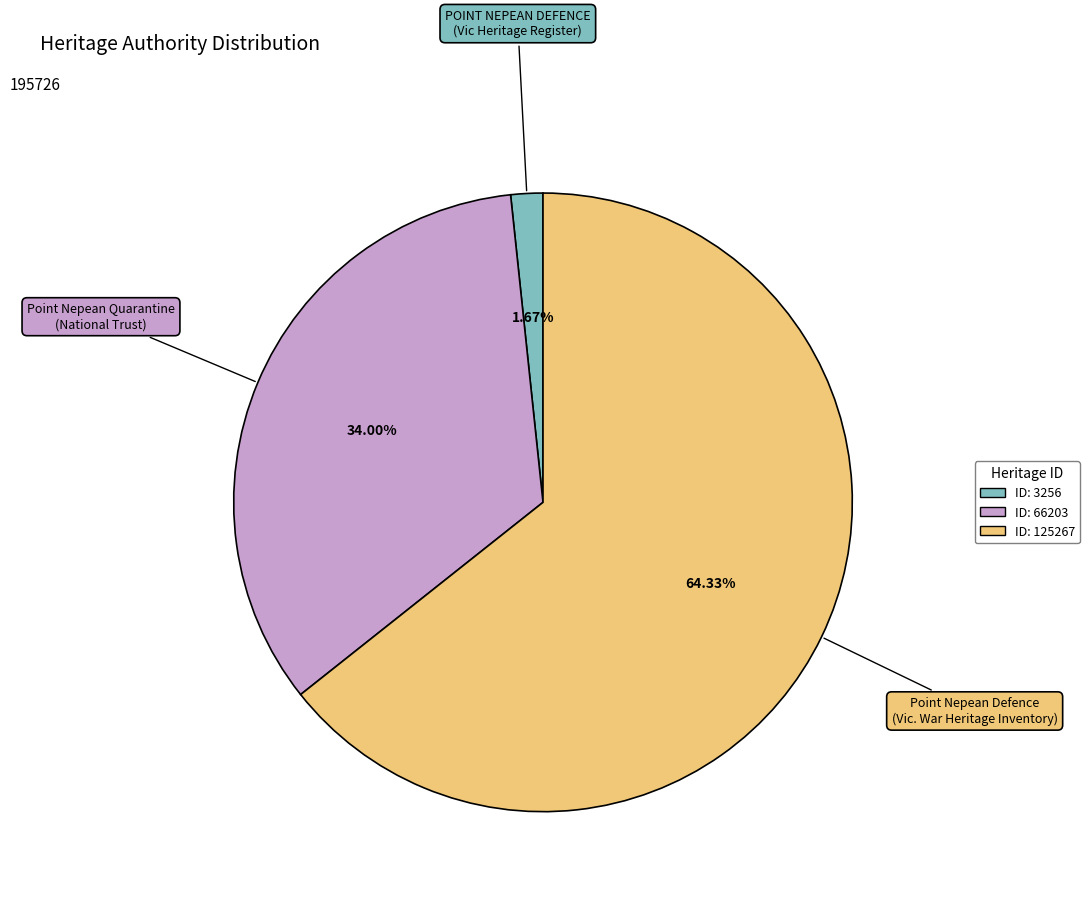

Rank the categories by value from highest to lowest.

Point Nepean Defence (Vic. War Heritage Inventory), Point Nepean Quarantine (National Trust), POINT NEPEAN DEFENCE (Vic Heritage Register)